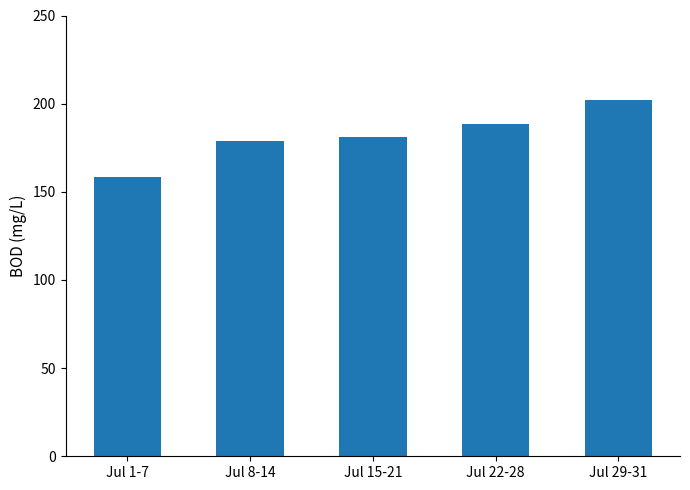

Reading left to right, transcribe all the data shown in this chart.

Jul 1-7=158.2	Jul 8-14=178.6	Jul 15-21=181.4	Jul 22-28=188.5	Jul 29-31=202.0